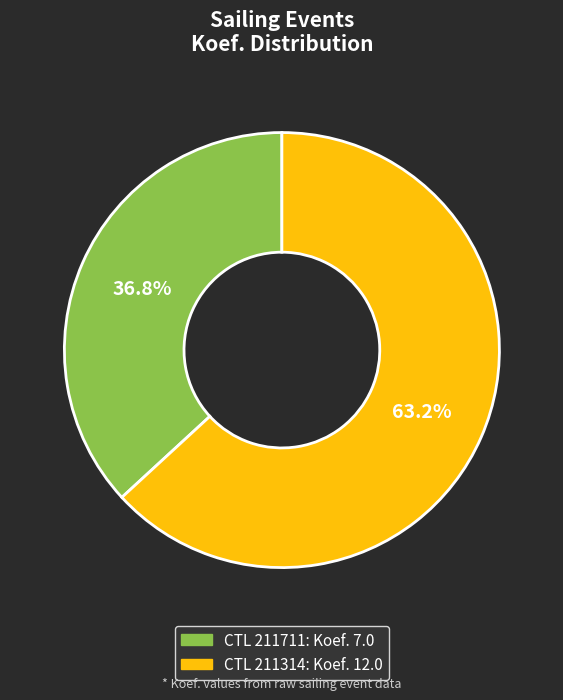

Does any single category account for the majority?

Yes